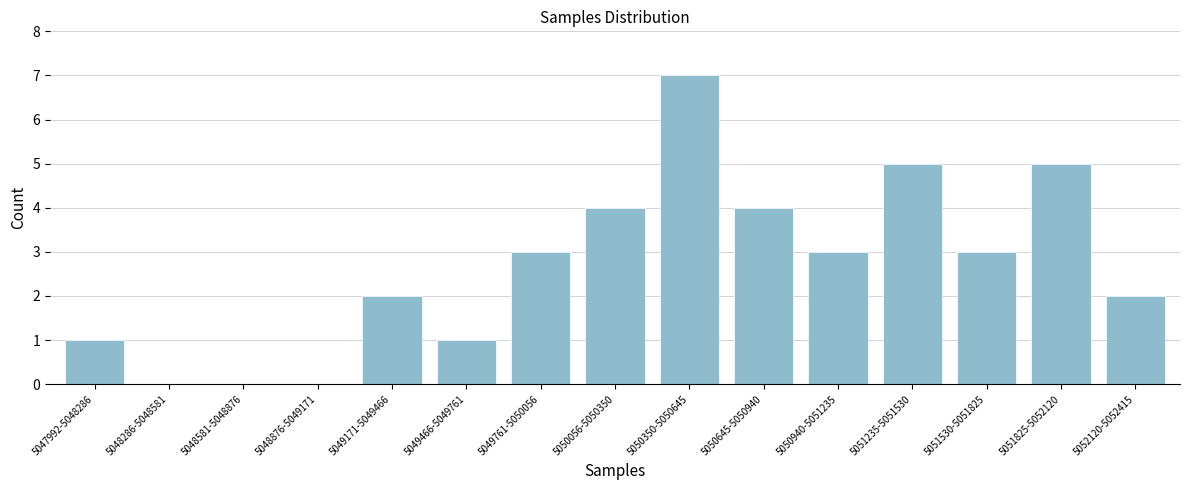

Reading left to right, transcribe all the data shown in this chart.

5047992-5048286=1	5048286-5048581=0	5048581-5048876=0	5048876-5049171=0	5049171-5049466=2	5049466-5049761=1	5049761-5050056=3	5050056-5050350=4	5050350-5050645=7	5050645-5050940=4	5050940-5051235=3	5051235-5051530=5	5051530-5051825=3	5051825-5052120=5	5052120-5052415=2